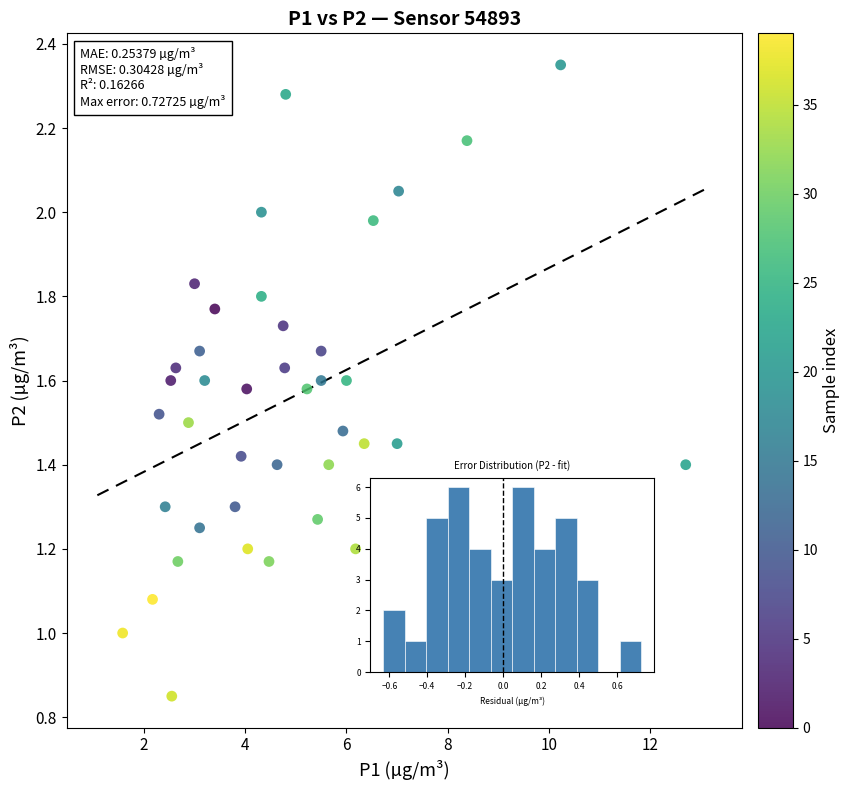

What is the range of X values (max minus min)?

11.1